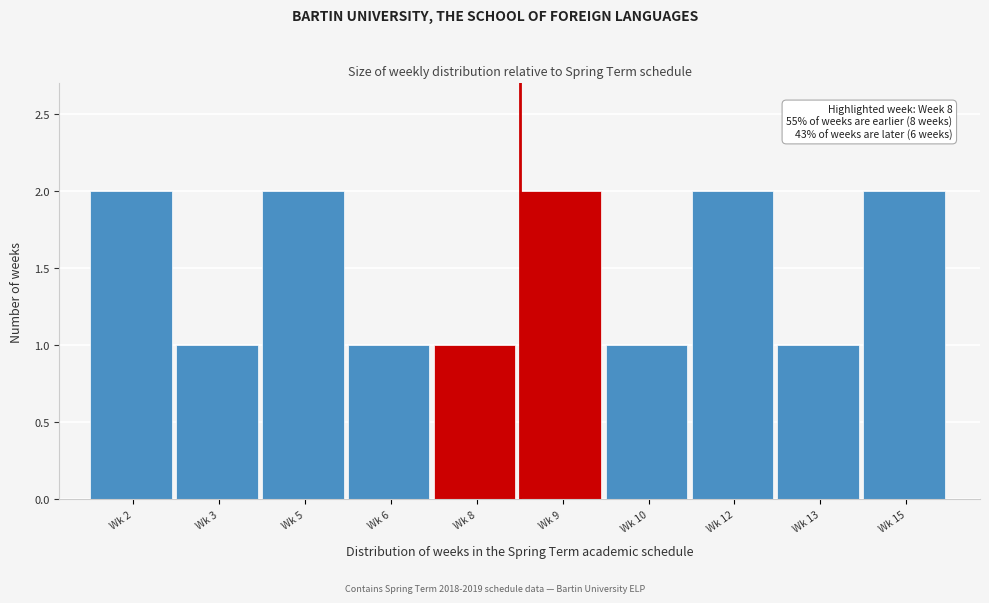

Reading left to right, transcribe all the data shown in this chart.

Wk 2=2	Wk 3=1	Wk 5=2	Wk 6=1	Wk 8=1	Wk 9=2	Wk 10=1	Wk 12=2	Wk 13=1	Wk 15=2